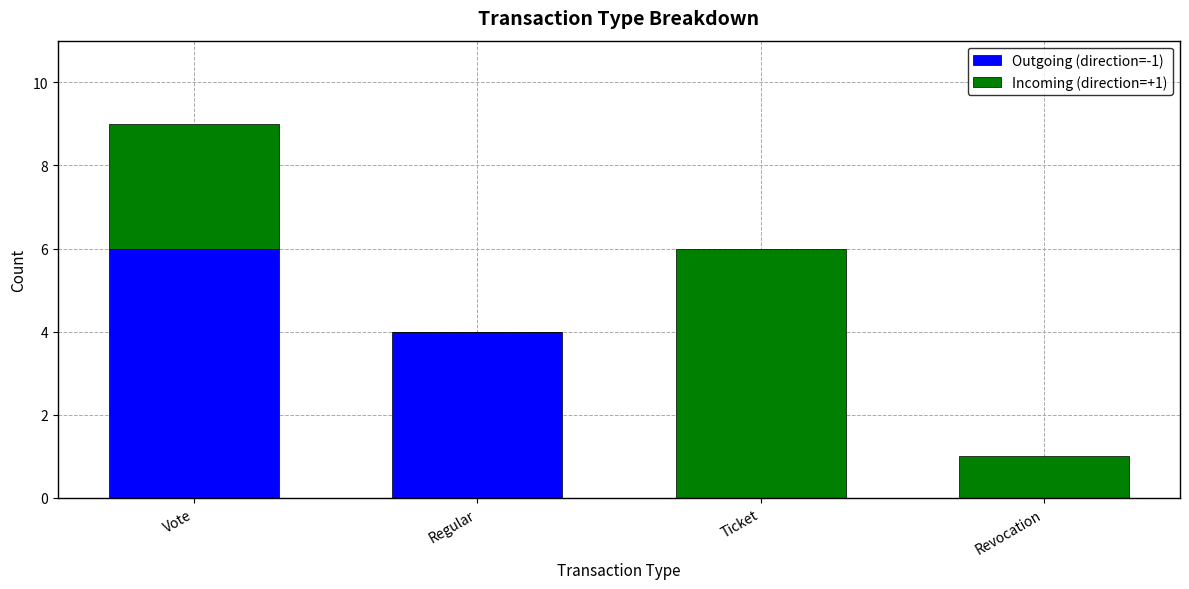

What is the total value across all series at Regular?

4